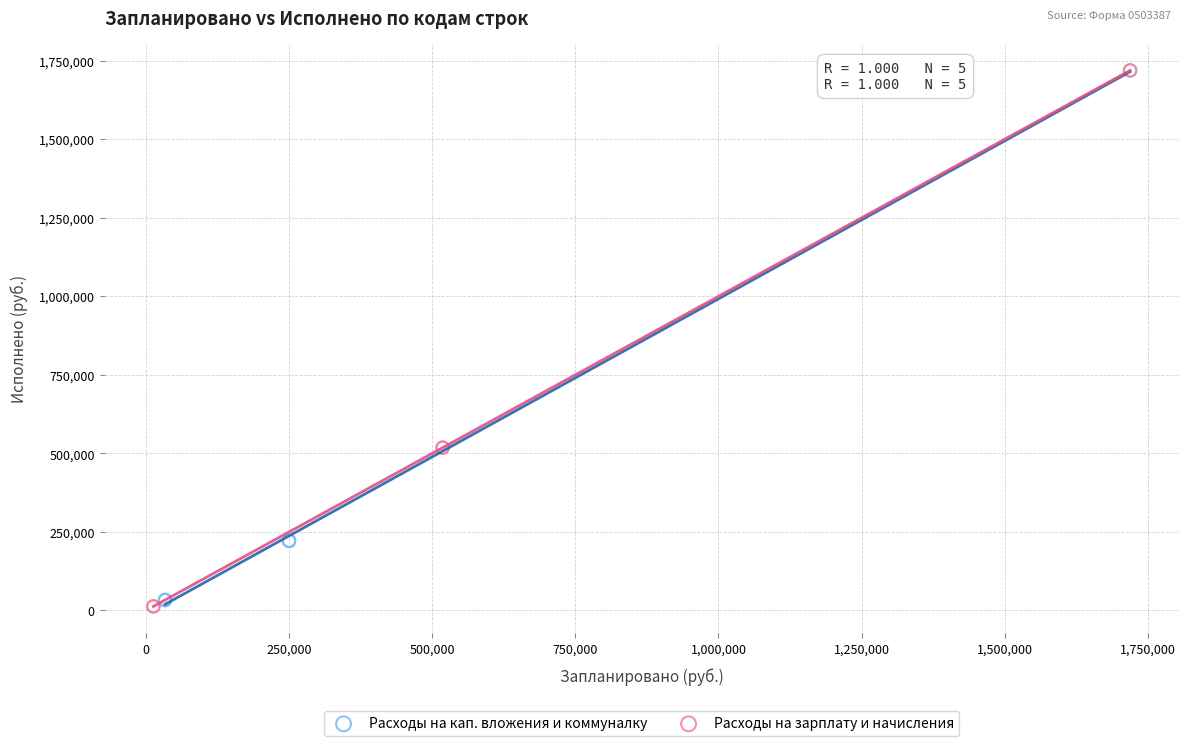

What are all the series names shown in the legend?

Расходы на кап. вложения и коммуналку, Расходы на зарплату и начисления